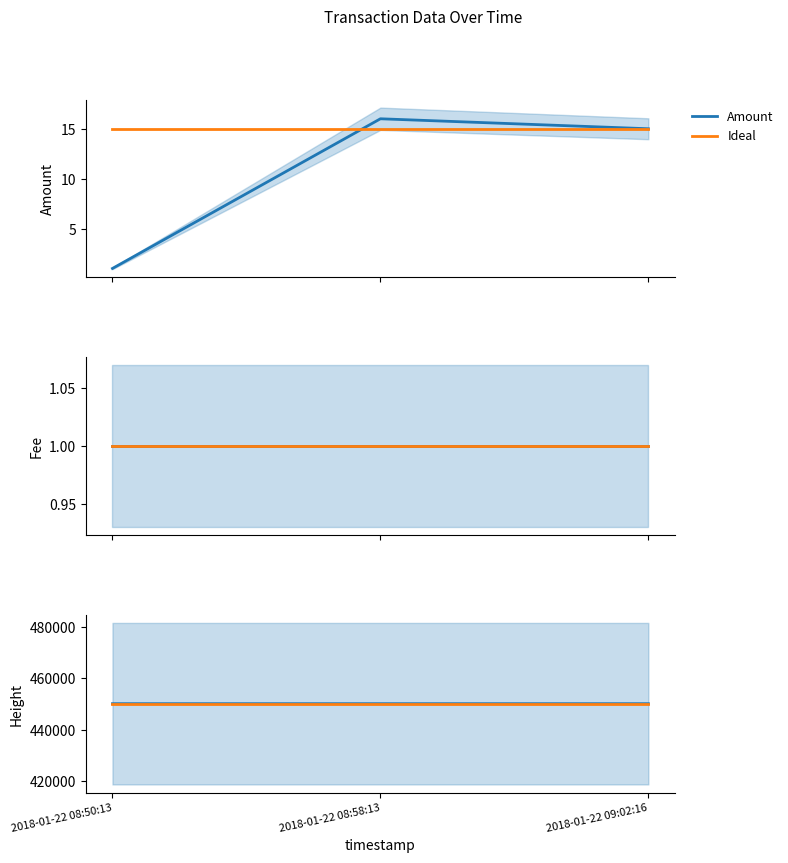

What is the average value of the Ideal series?

450138